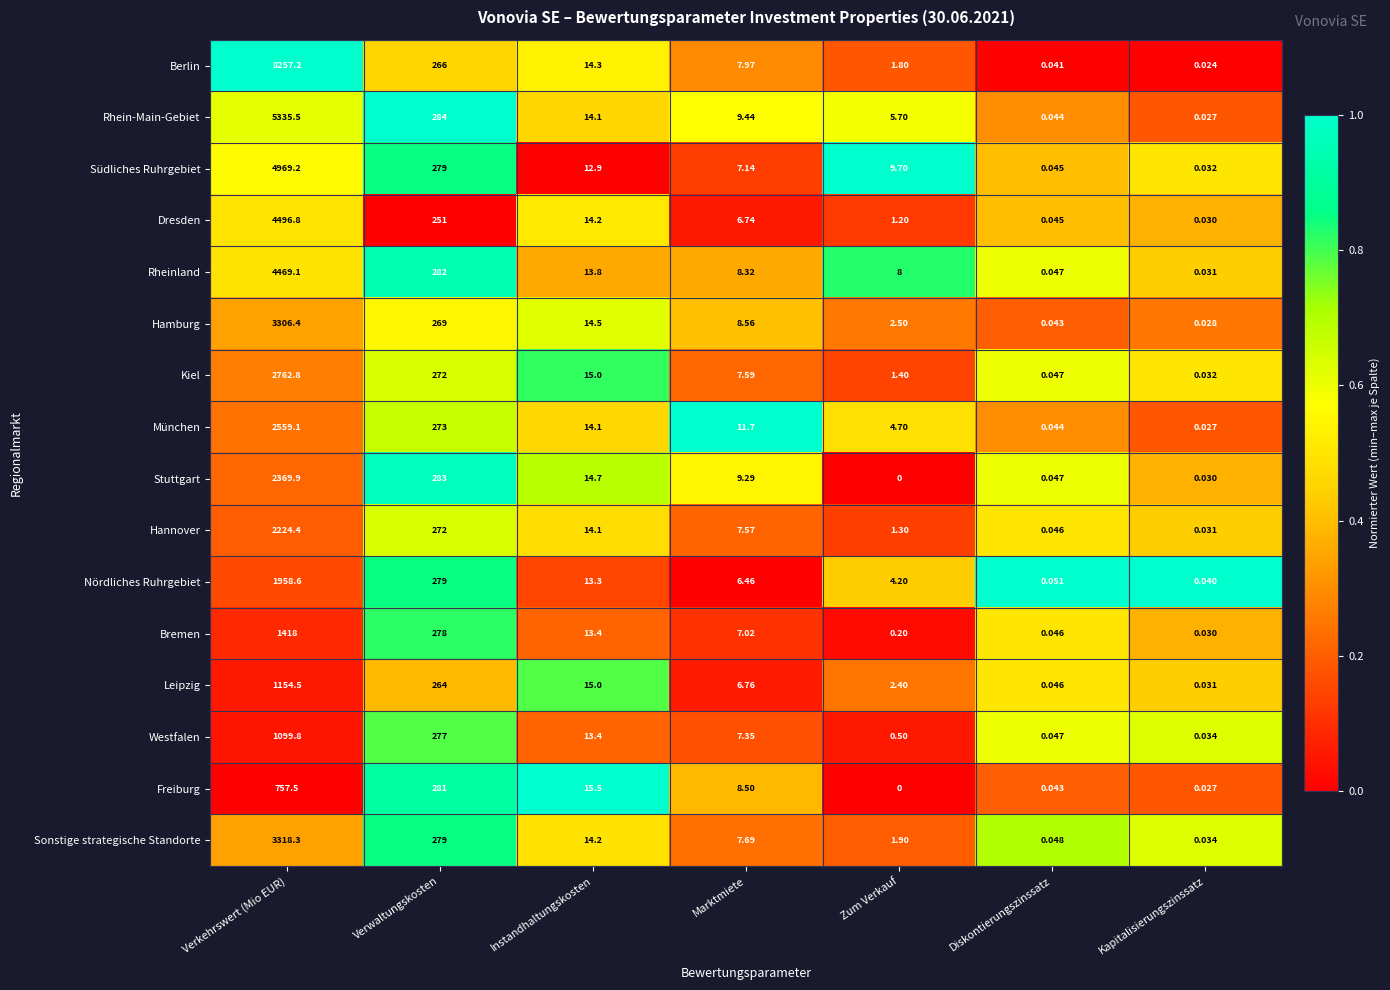

Which series has the largest total across all categories?

Berlin